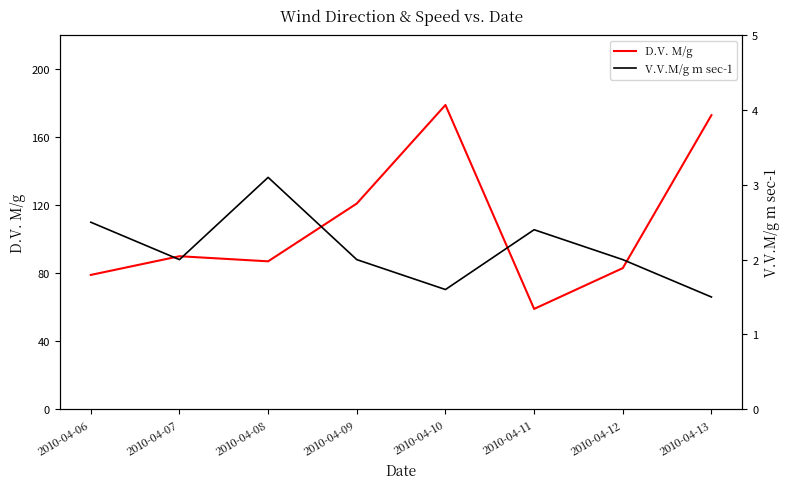

Which has a higher value, 2010-04-06 or 2010-04-08?

2010-04-08